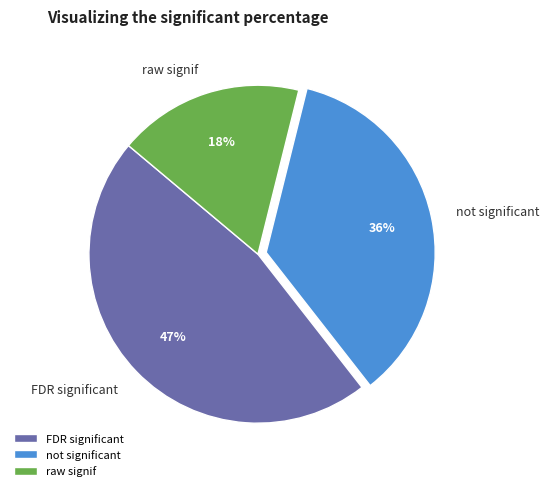

How many slices are in this pie chart?

3